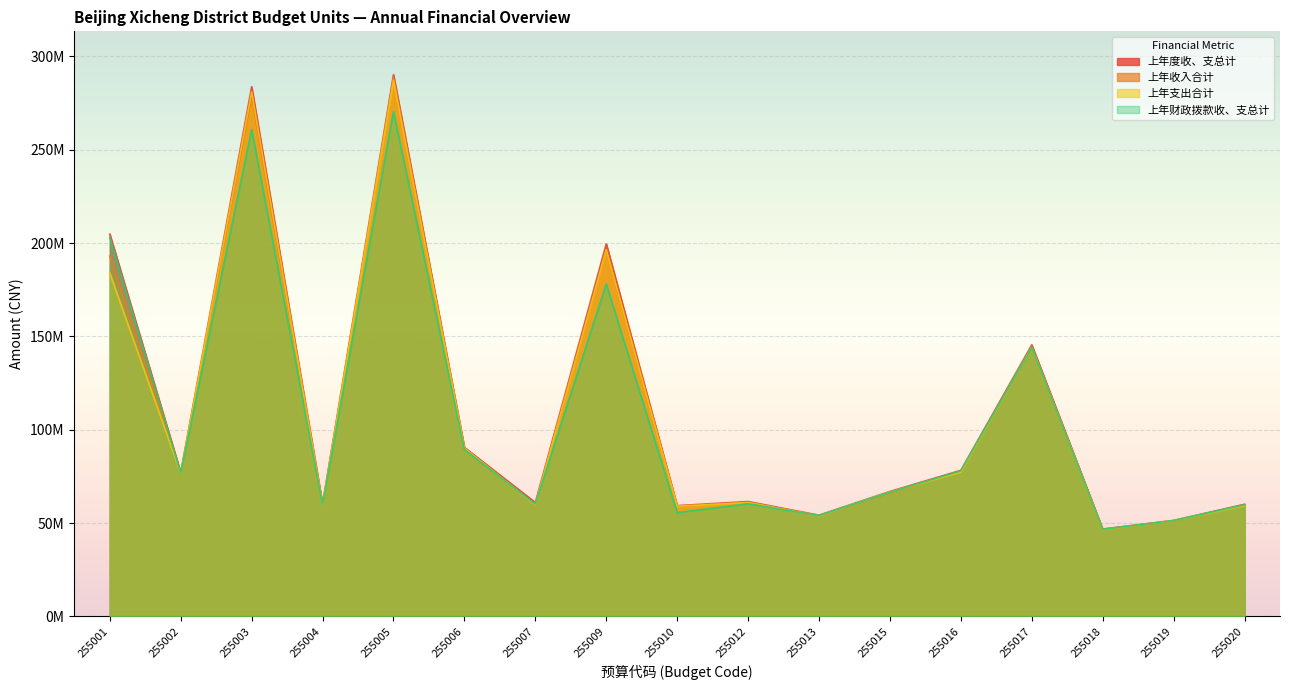

Which series has the largest total across all categories?

上年度收、支总计